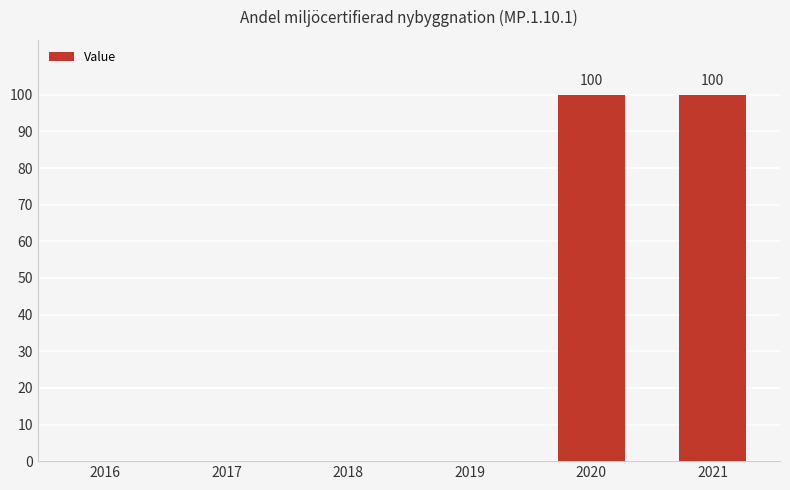

Count the number of categories in the chart.

6